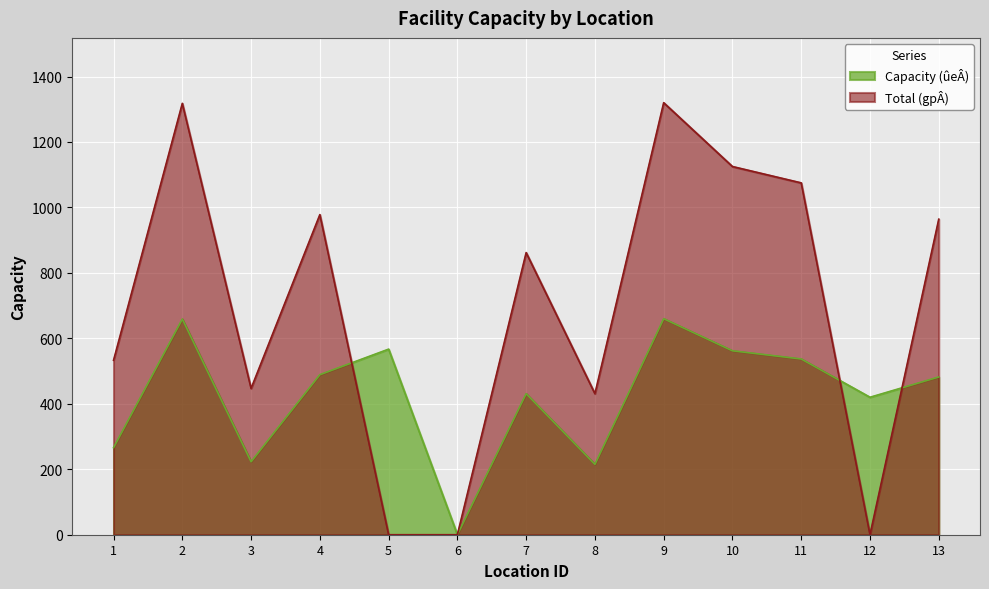

At how many categories does at least one series exceed 1064?

4